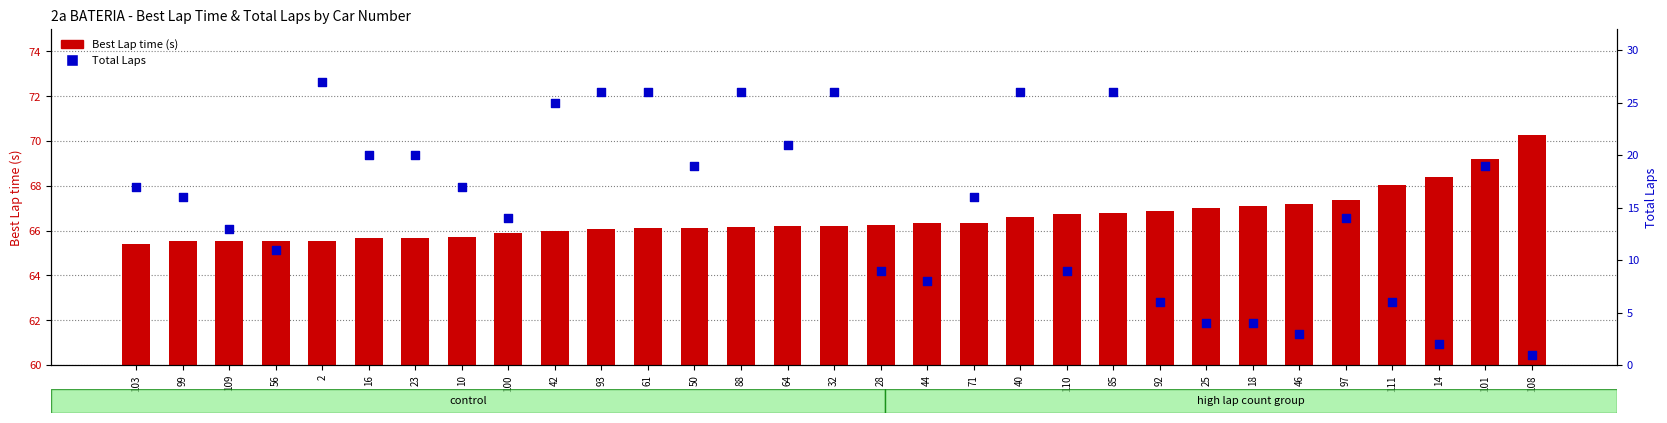

At how many categories does at least one series exceed 57?

31